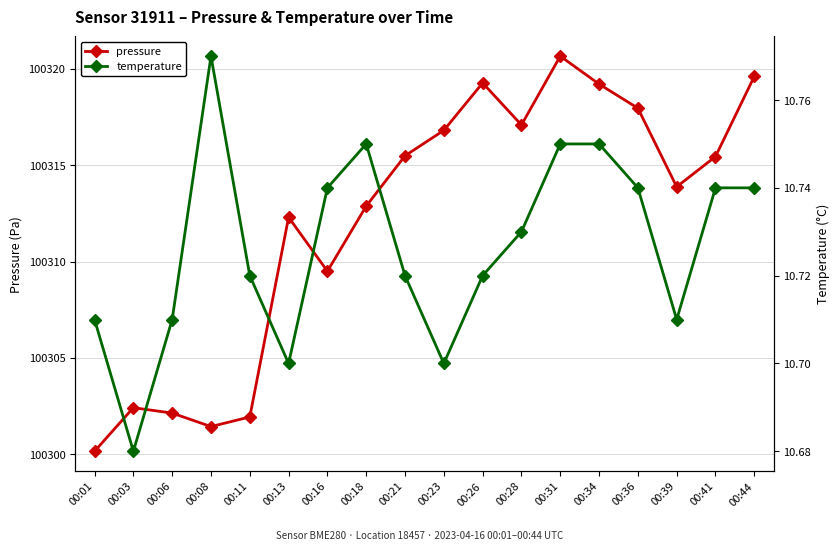

What is the smallest value displayed?

10.7